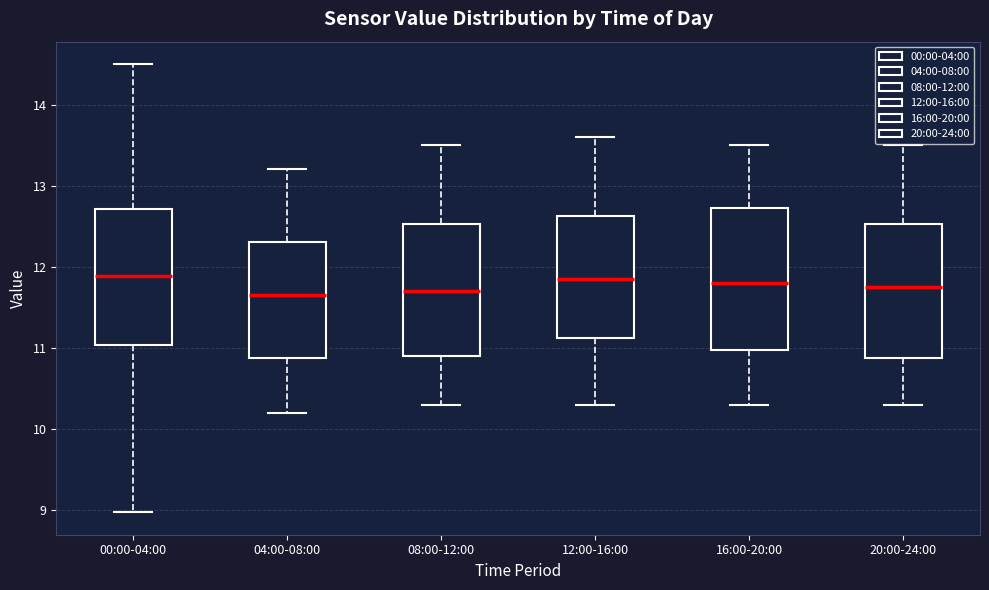

Reading left to right, read every box against the y-axis: the position of its median line, the range the box covers, and the ends of its whiskers. The values are not printed on the chart, so give them approximately, as read against the axis.

00:00-04:00: median 11.9, box 11.0 to 12.7, whiskers 9.0 to 14.5
04:00-08:00: median 11.7, box 10.9 to 12.3, whiskers 10.2 to 13.2
08:00-12:00: median 11.7, box 10.9 to 12.5, whiskers 10.3 to 13.5
12:00-16:00: median 11.9, box 11.1 to 12.6, whiskers 10.3 to 13.6
16:00-20:00: median 11.8, box 11.0 to 12.7, whiskers 10.3 to 13.5
20:00-24:00: median 11.8, box 10.9 to 12.5, whiskers 10.3 to 13.5